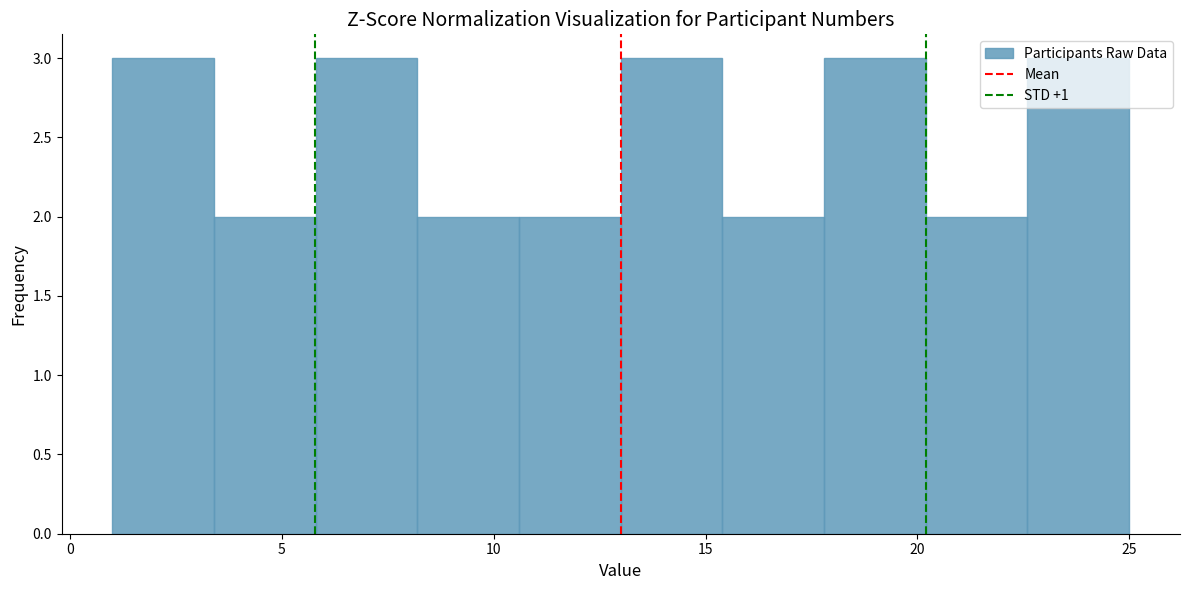

How tall is the bar that spans 13.0 to 15.4 on the x-axis? Neither the bar edges nor the heights are printed on the chart, so give them approximately, as read against the axes.

3